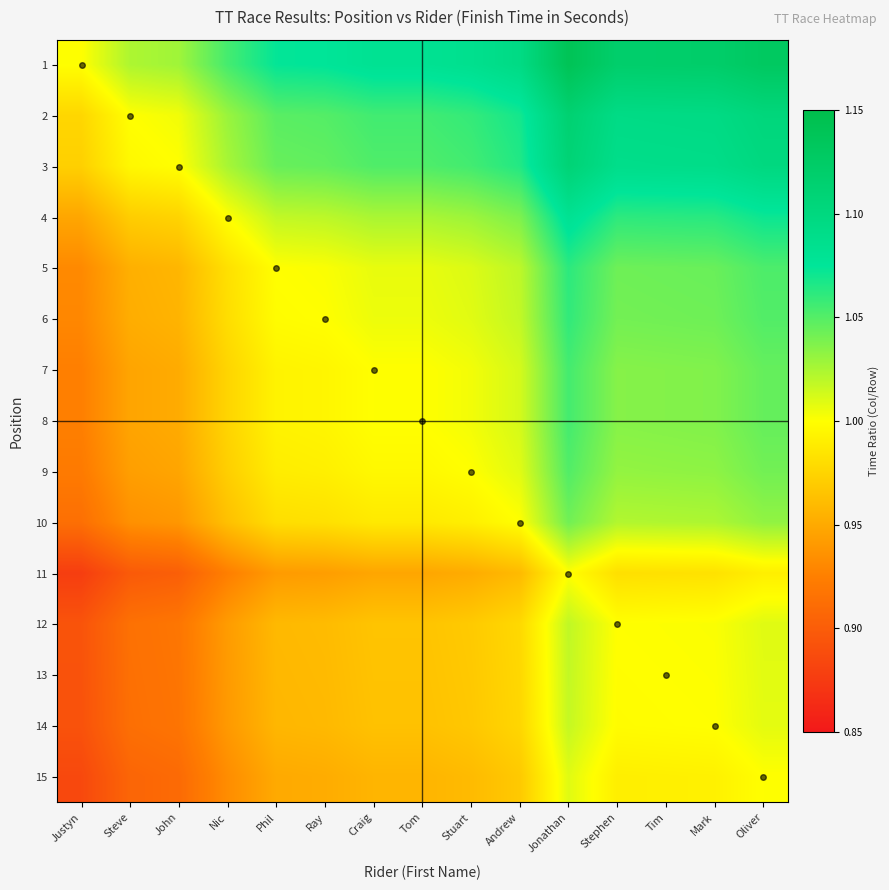

What is the total value across all series at Tim?

15.6